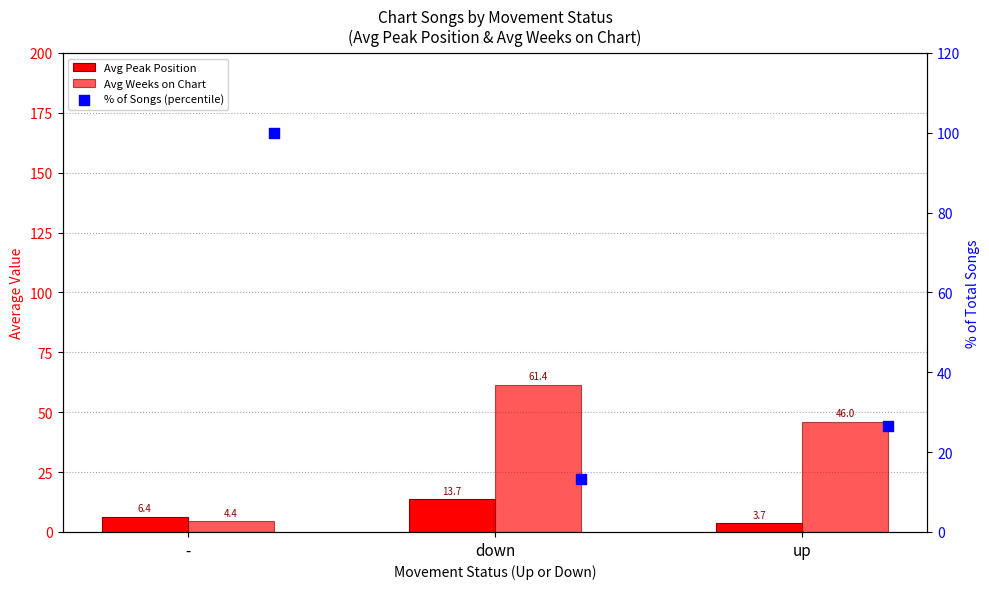

Which series has the widest spread of Y values?

% of Songs (percentile)